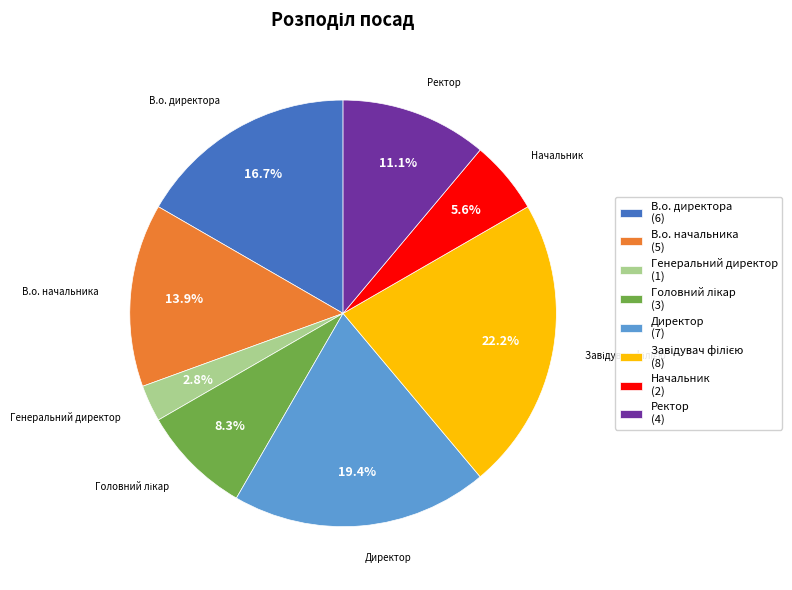

Between Генеральний директор and Директор, which is larger?

Директор